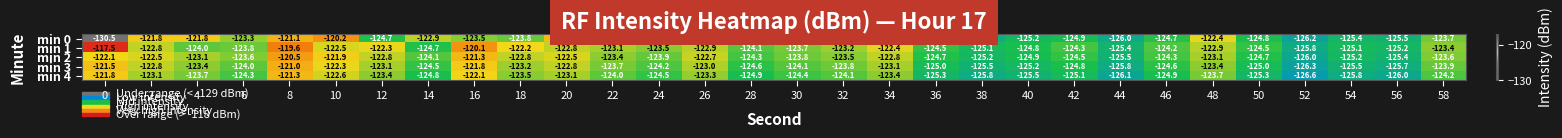

Between 10 and 32, which series saw the biggest shift?

min 0